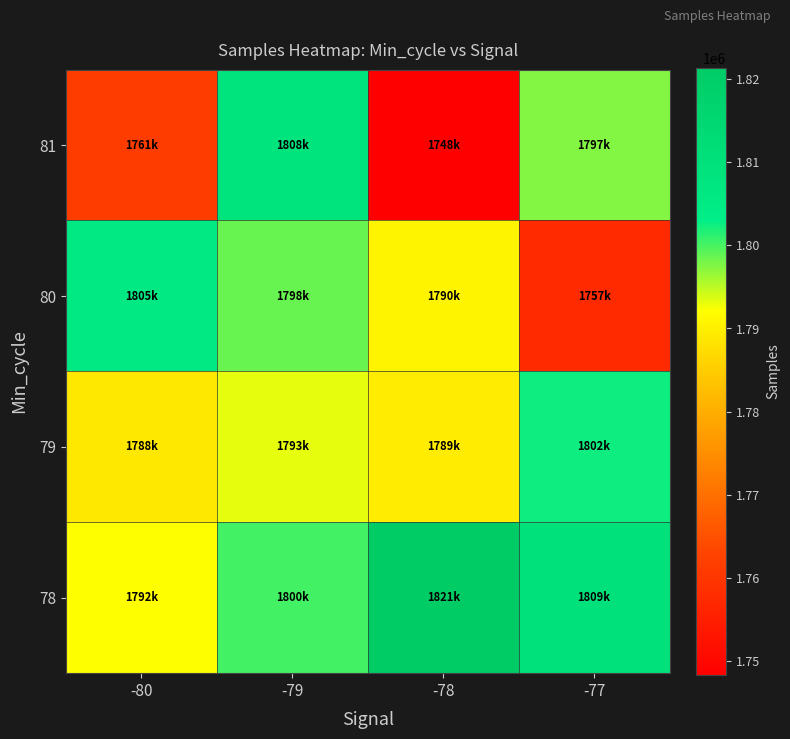

Reading right to left, transcribe all the data shown in this chart.

78: -77=1809925	-78=1821372	-79=1800207	-80=1792049
79: -77=1802498	-78=1789456	-79=1793241	-80=1788842
80: -77=1757574	-78=1790550	-79=1798554	-80=1805290
81: -77=1797505	-78=1748300	-79=1808352	-80=1761326